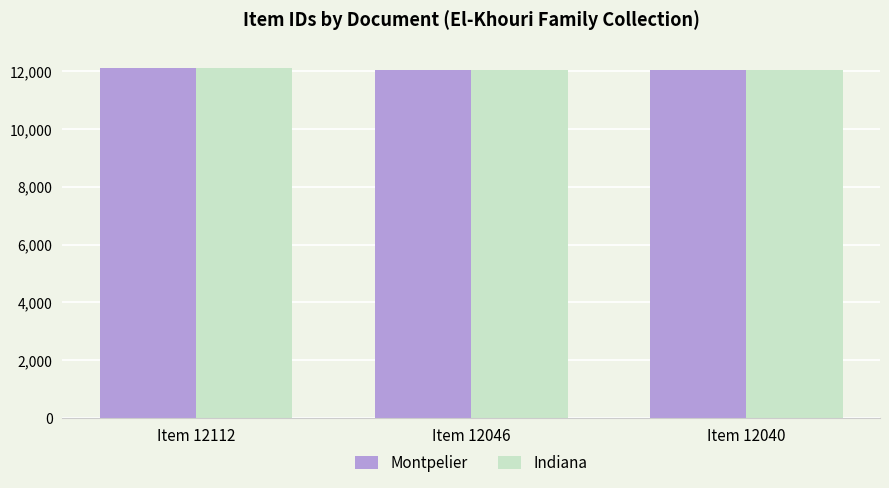

What is the value of the Indiana bar at the 2nd from the left?

12046